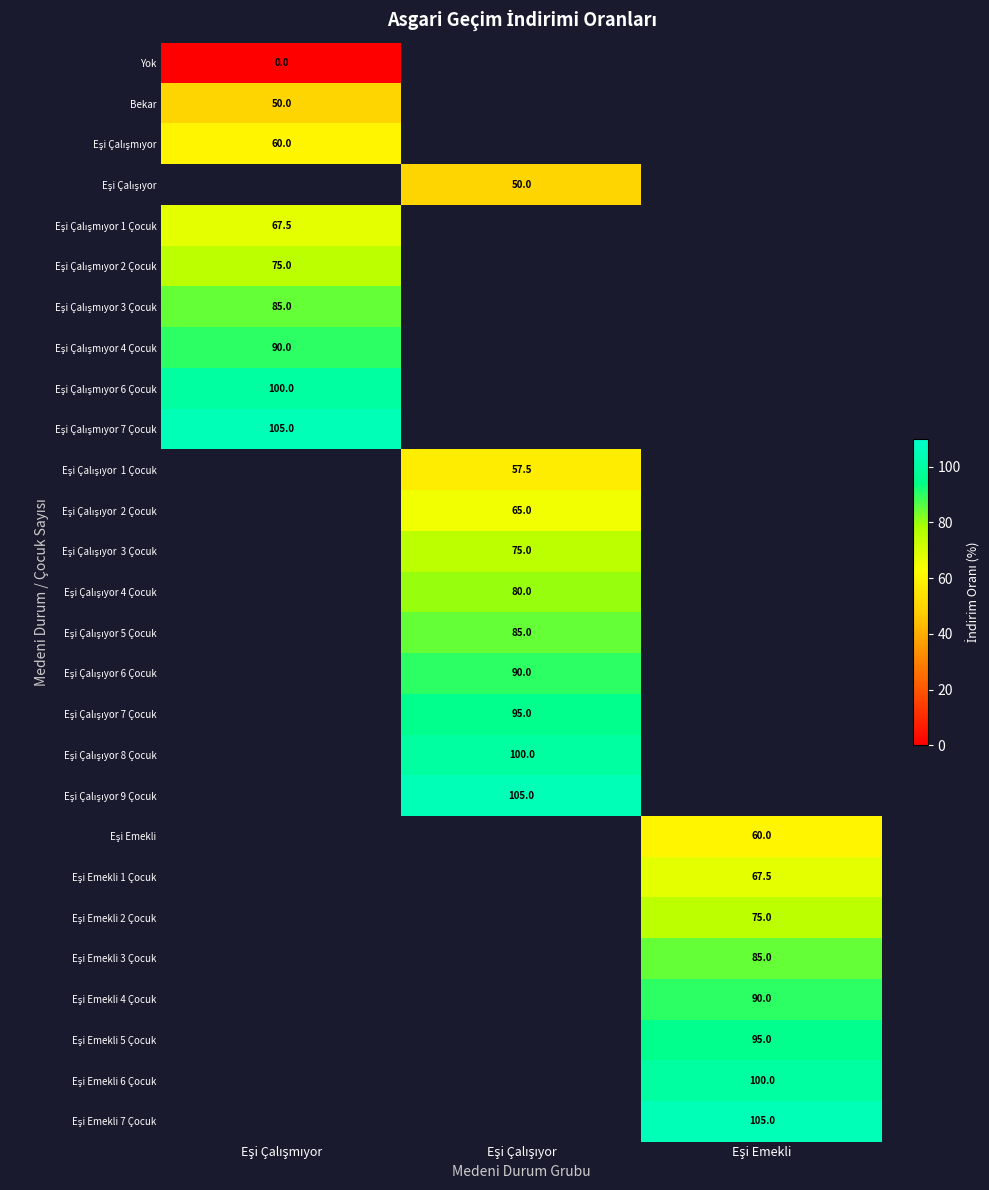

Is it true that Eşi Çalışıyor 9 Çocuk equals 48.8 at Eşi Çalışıyor?

False